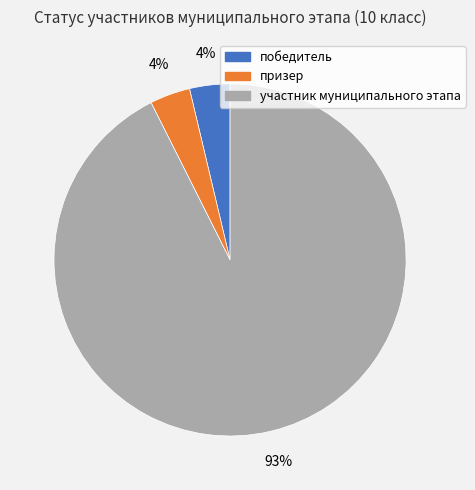

Between победитель and участник муниципального этапа, which is larger?

участник муниципального этапа